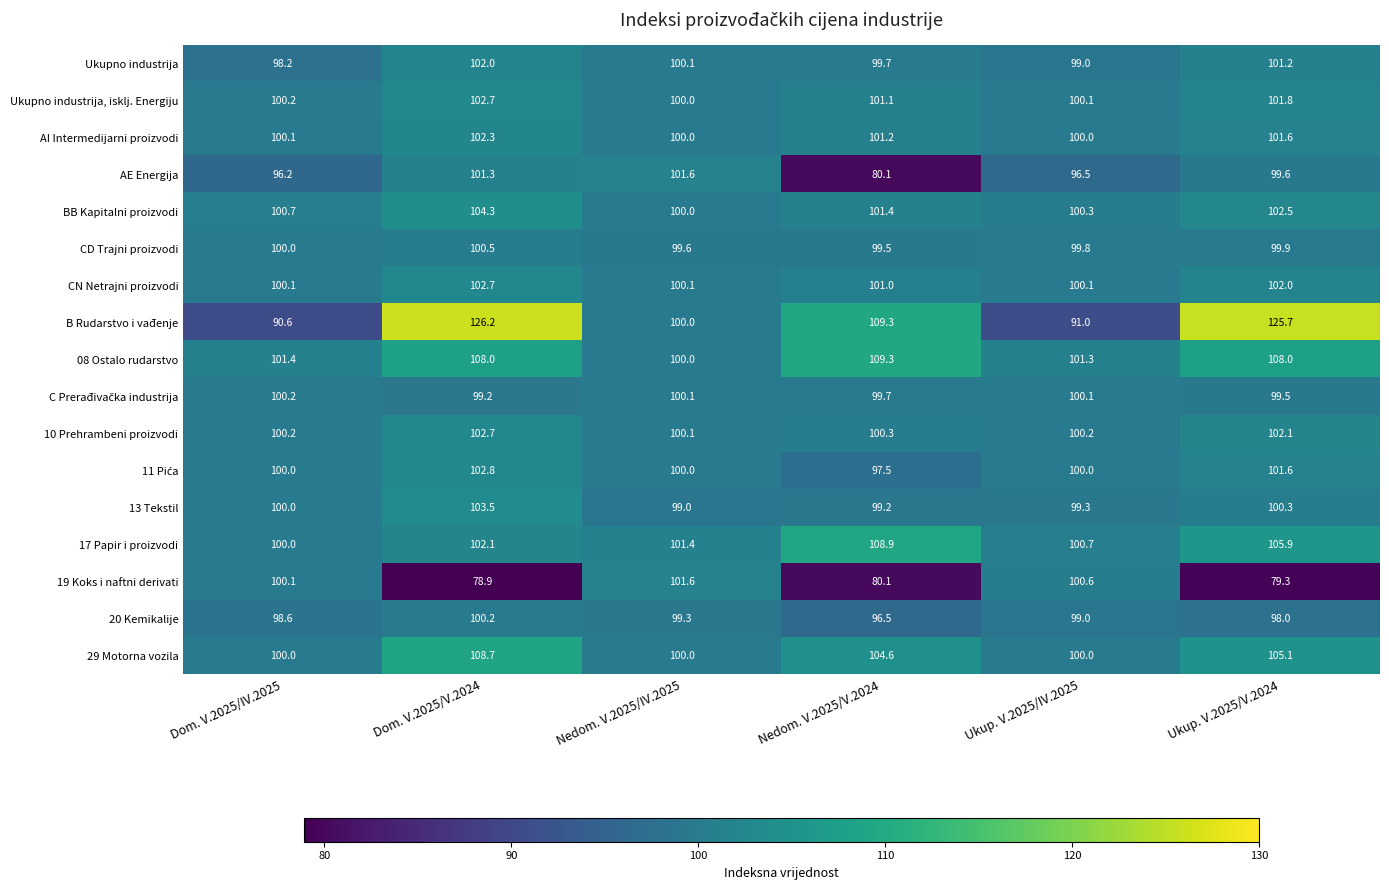

Which category has the highest value across all series?

Dom. V.2025/V.2024